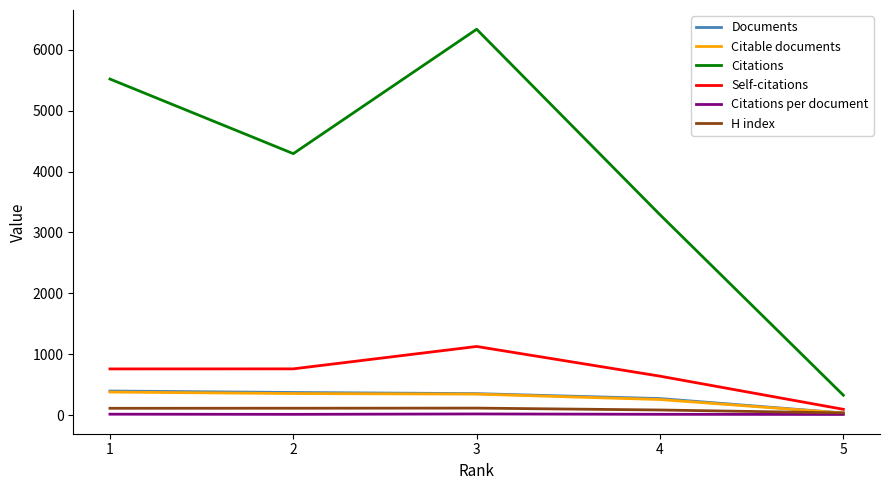

What is the difference between the maximum and minimum values in the Citations series?

6014.0